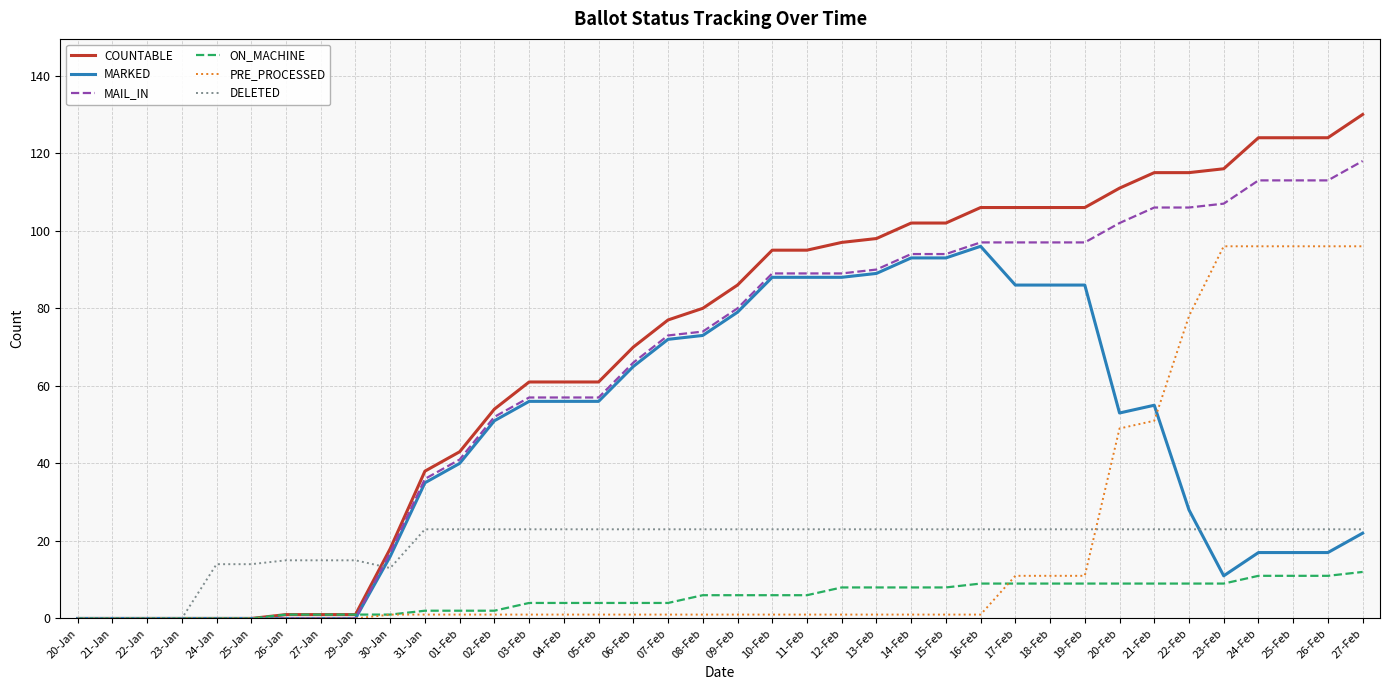

What are all the series names shown in the legend?

COUNTABLE, MARKED, MAIL_IN, ON_MACHINE, PRE_PROCESSED, DELETED